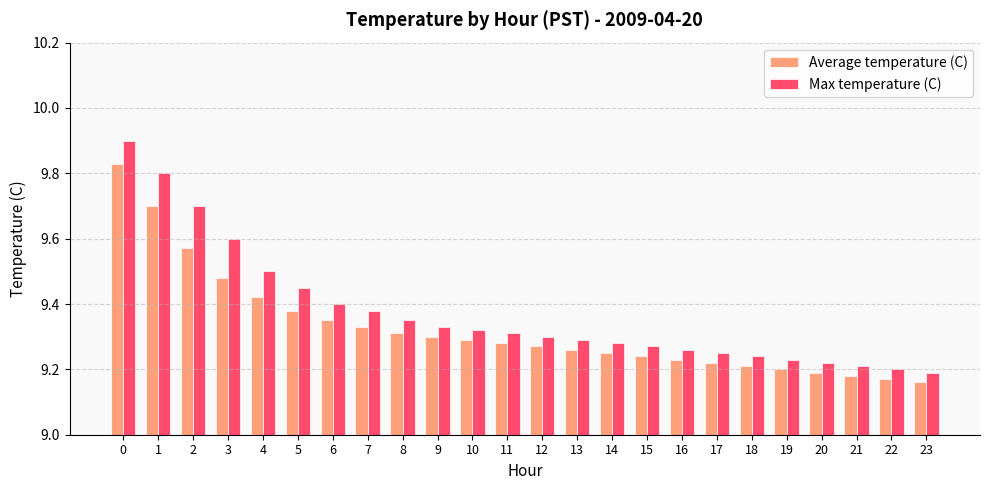

The value of Max temperature (C) at 20 is 12.3. True or false?

False